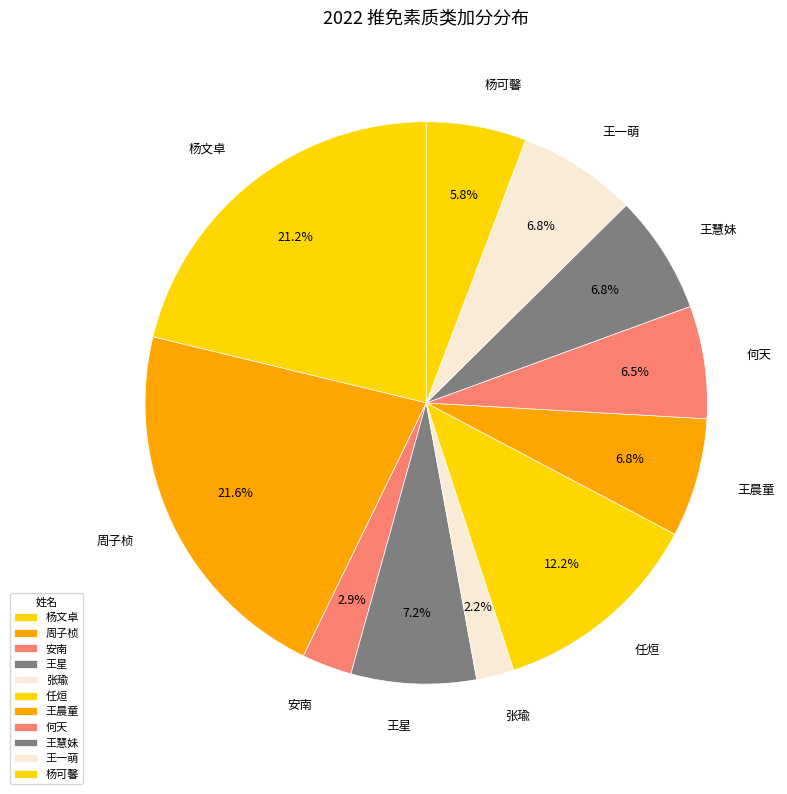

Combined, what portion of the pie is 周子桢 and 王星?

28.8%